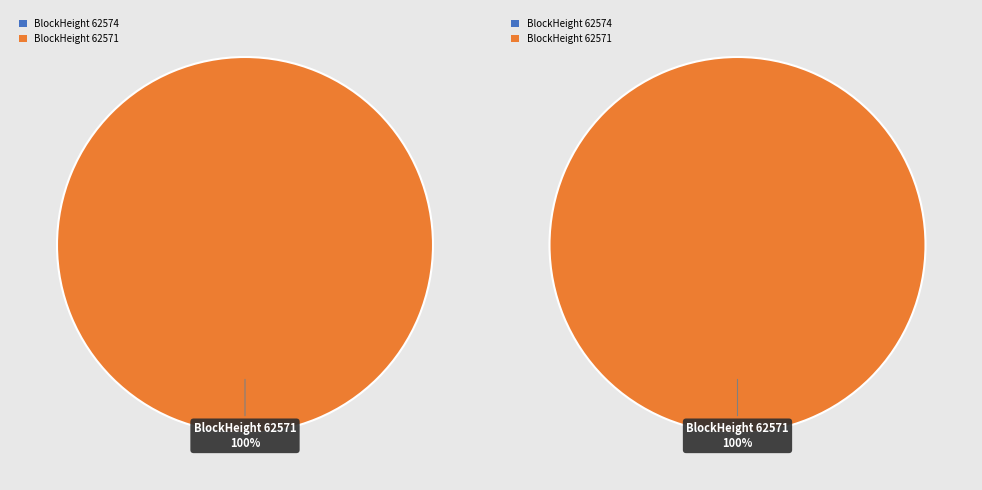

Combined, do BlockHeight 62571 and BlockHeight 62574 account for over 50%?

Yes